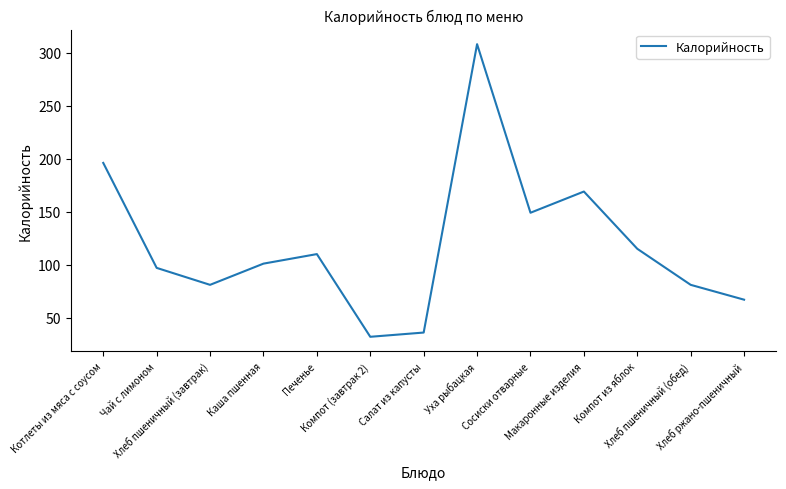

Where is the first local minimum?

Хлеб пшеничный (завтрак)